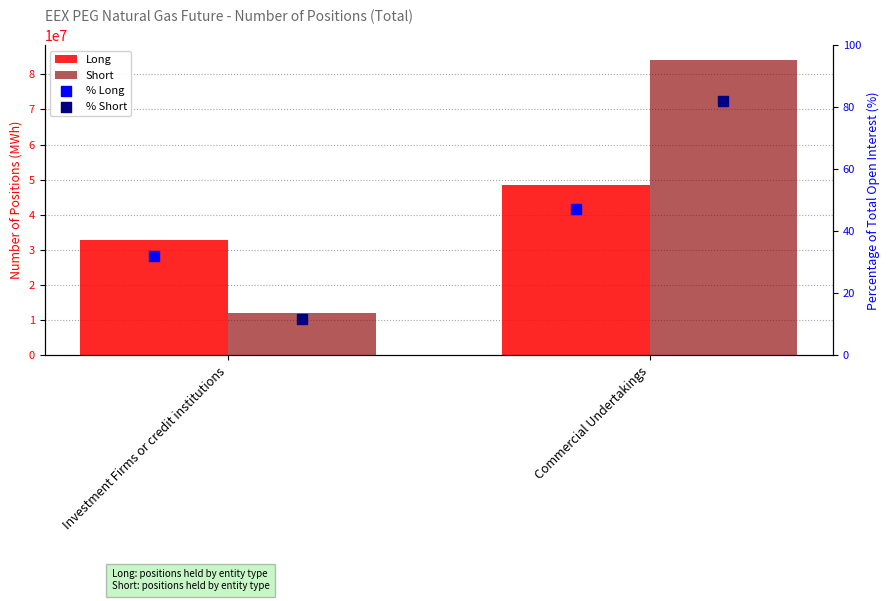

Which series has the largest total across all categories?

Short